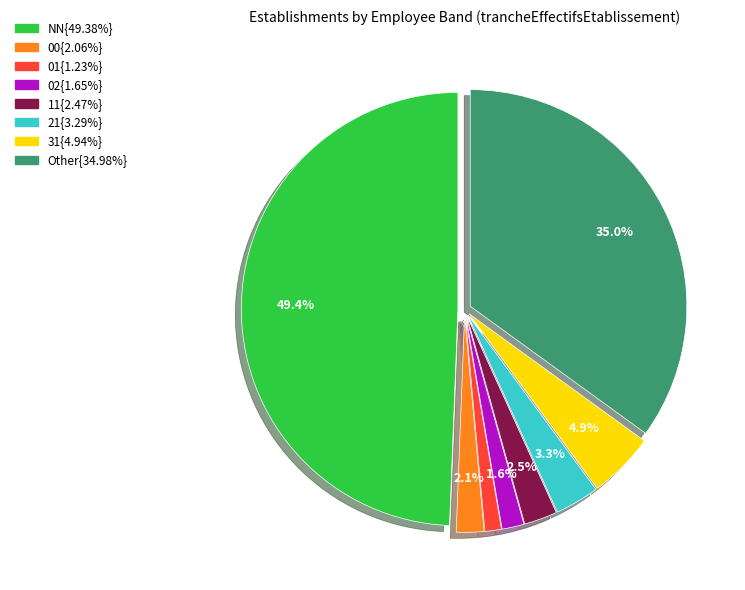

To the nearest percent, what is the difference between the largest and smallest slice percentages?

48%